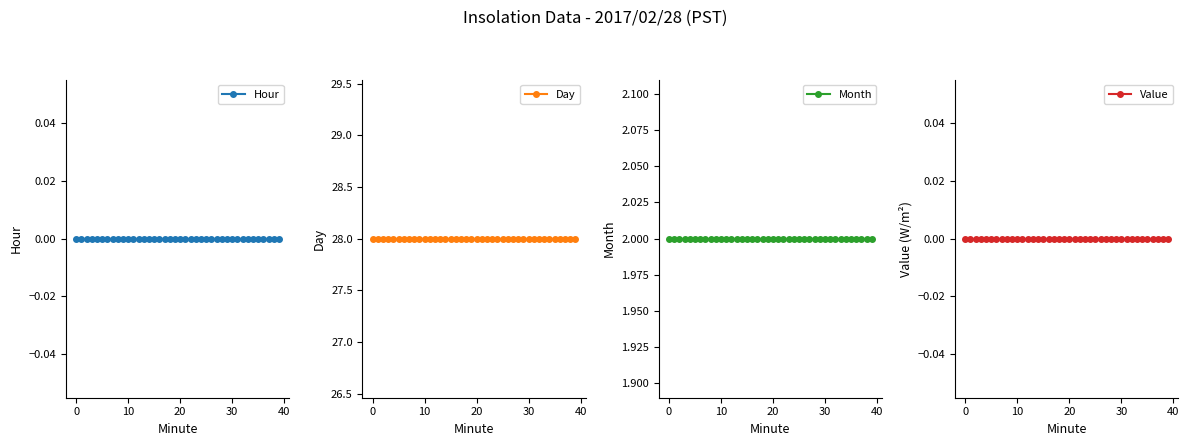

Between 19 and 34, which is larger?

19